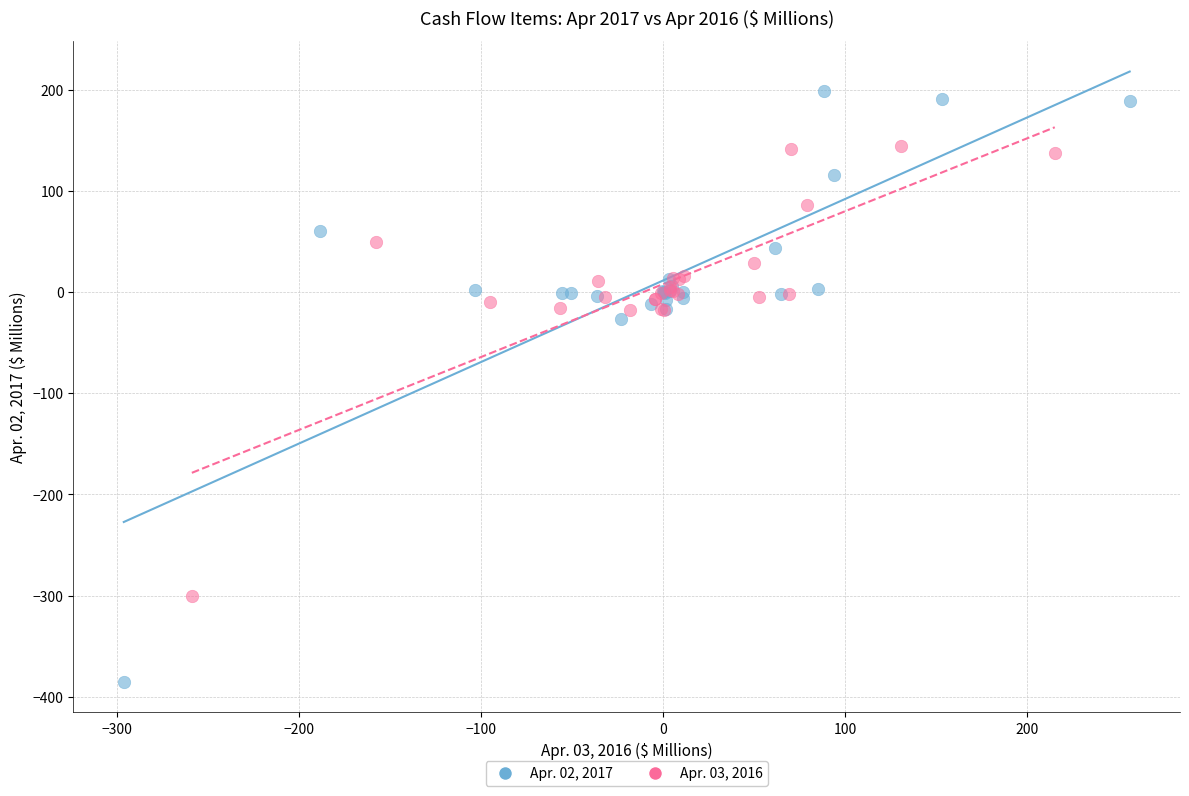

Which series has the widest spread of Y values?

Apr. 02, 2017